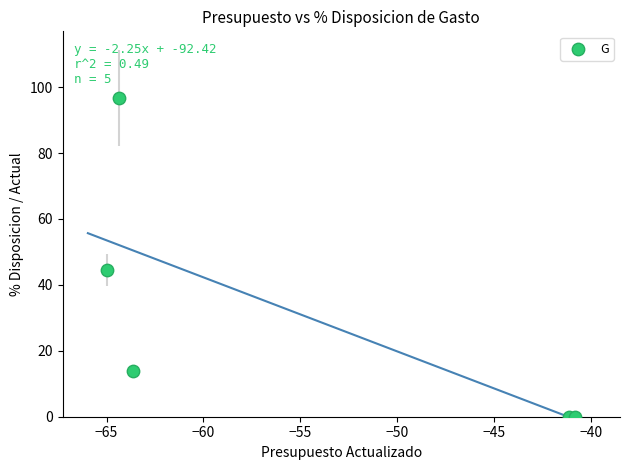

What is the range of X values (max minus min)?

24.2